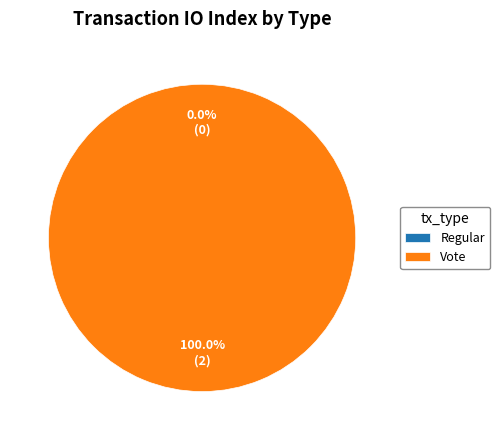

Does any single category account for the majority?

Yes